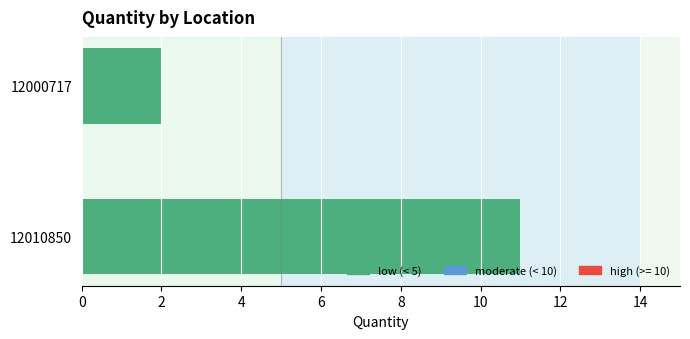

Reading bottom to top, transcribe all the data shown in this chart.

12010850=11	12000717=2